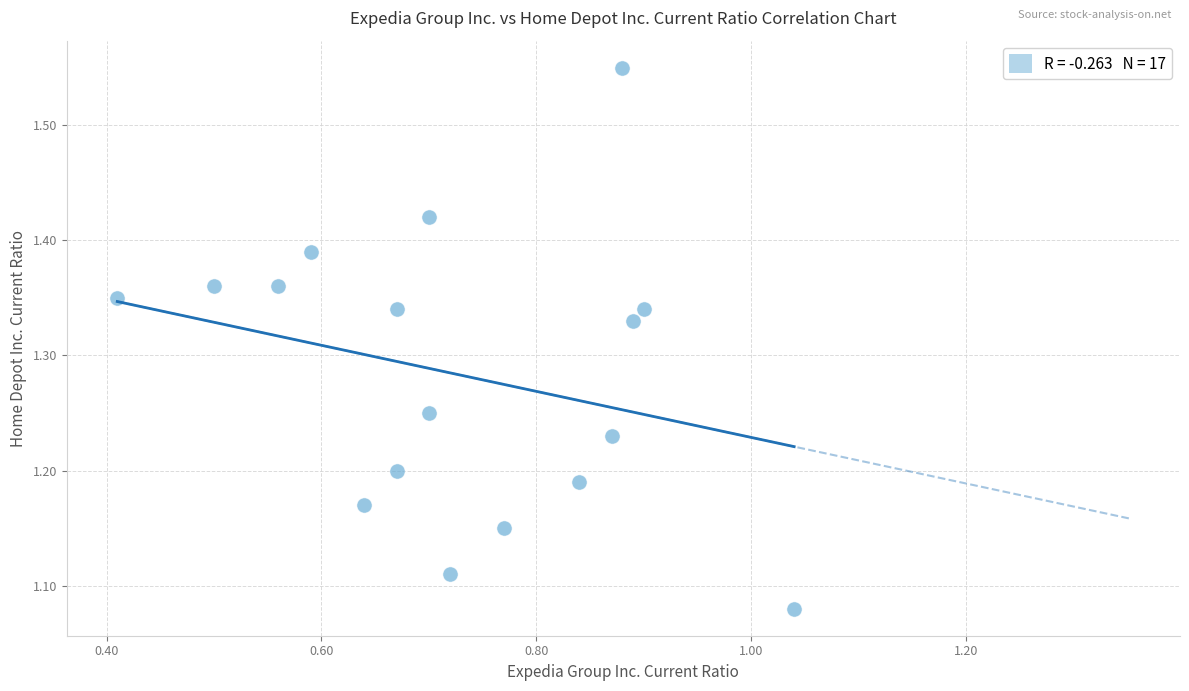

What is the range of X values (max minus min)?

0.6